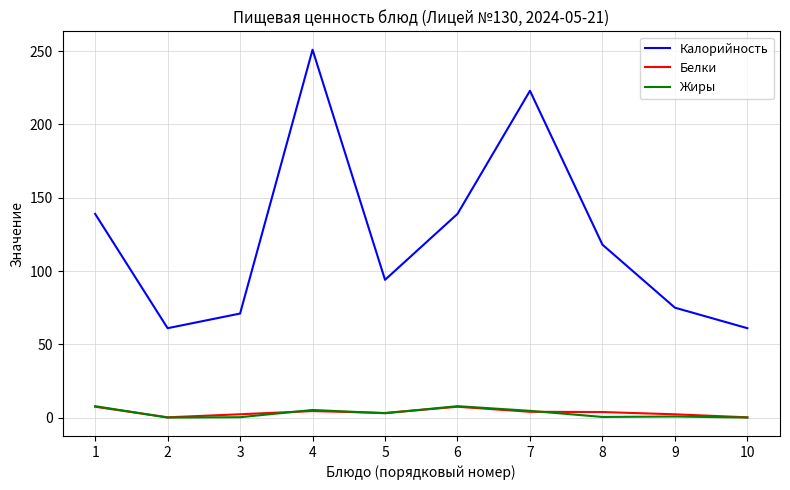

What is the spread (max minus min) of values at 4?

246.5